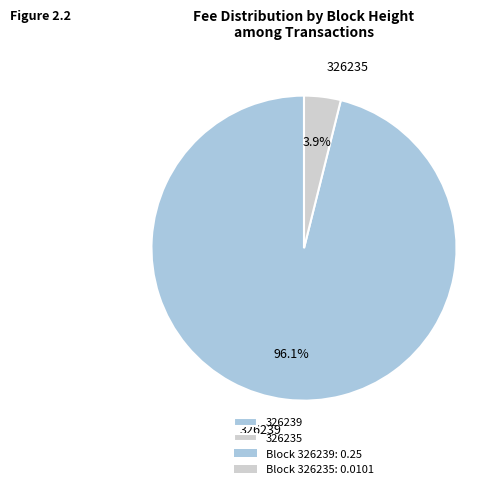

To the nearest percent, what percentage of the pie is 326235?

4%